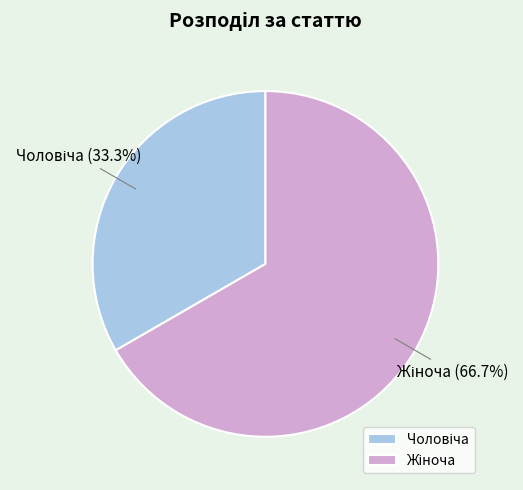

Is there a majority slice in this chart?

Yes